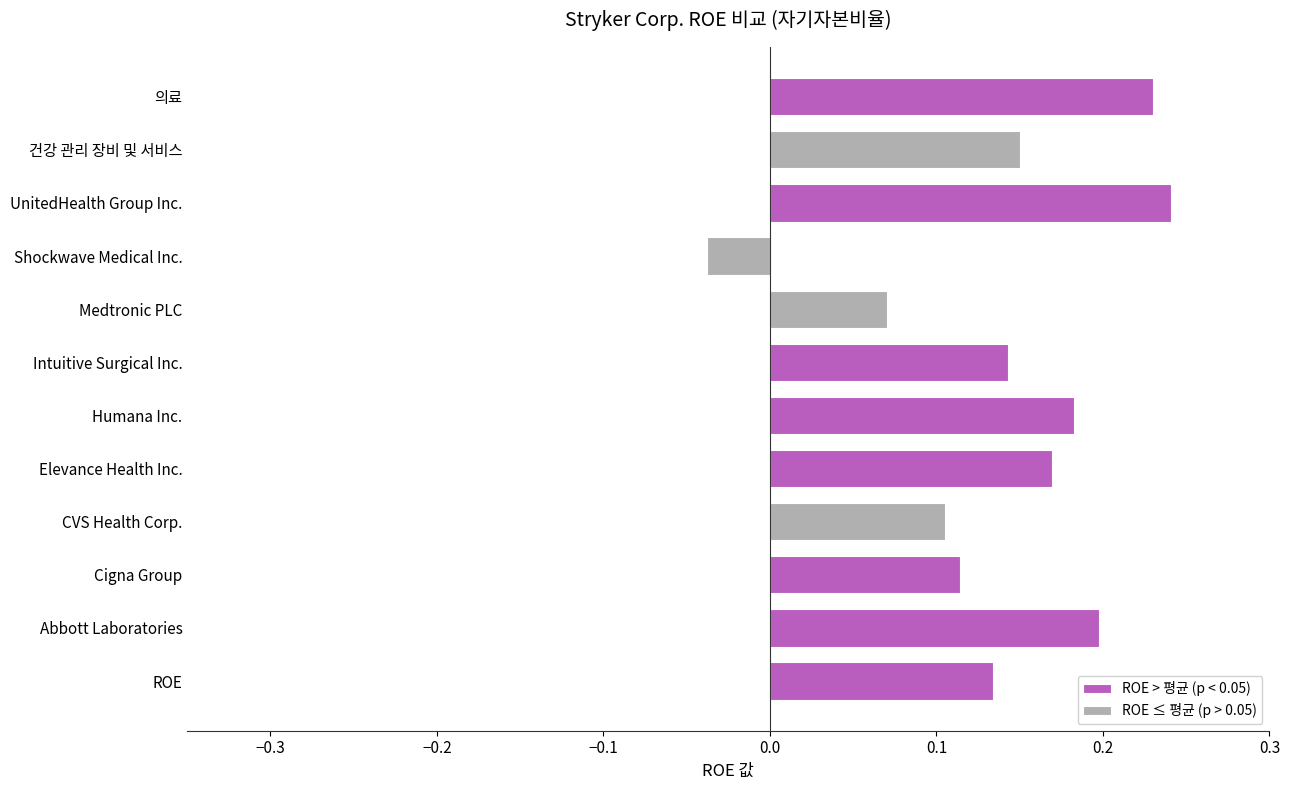

How many groups of bars are there?

12